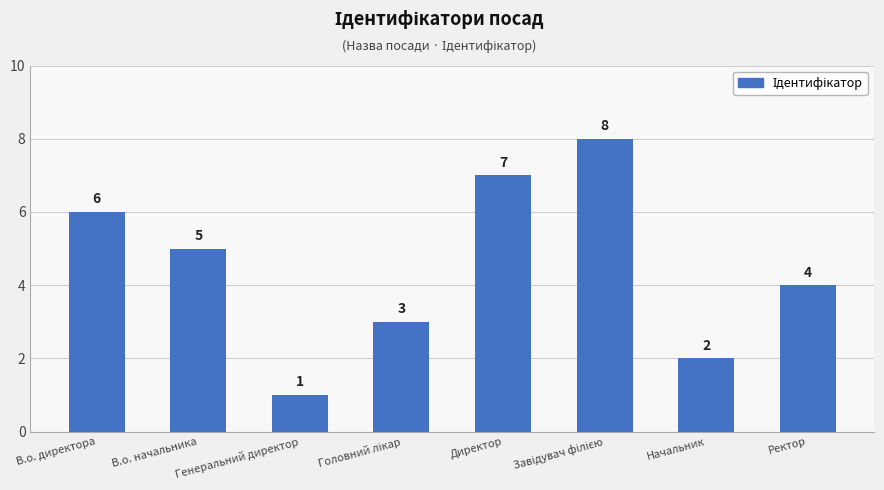

What value does the data have at В.о. директора?

6